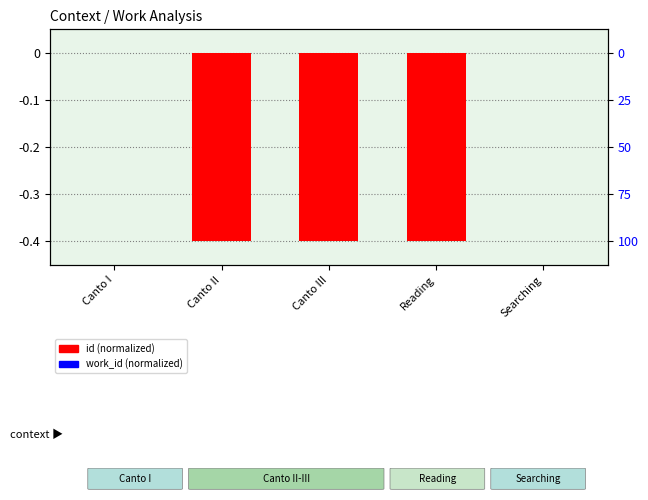

What is the difference between the maximum and second lowest values in the work_id (normalized) series?

0.1